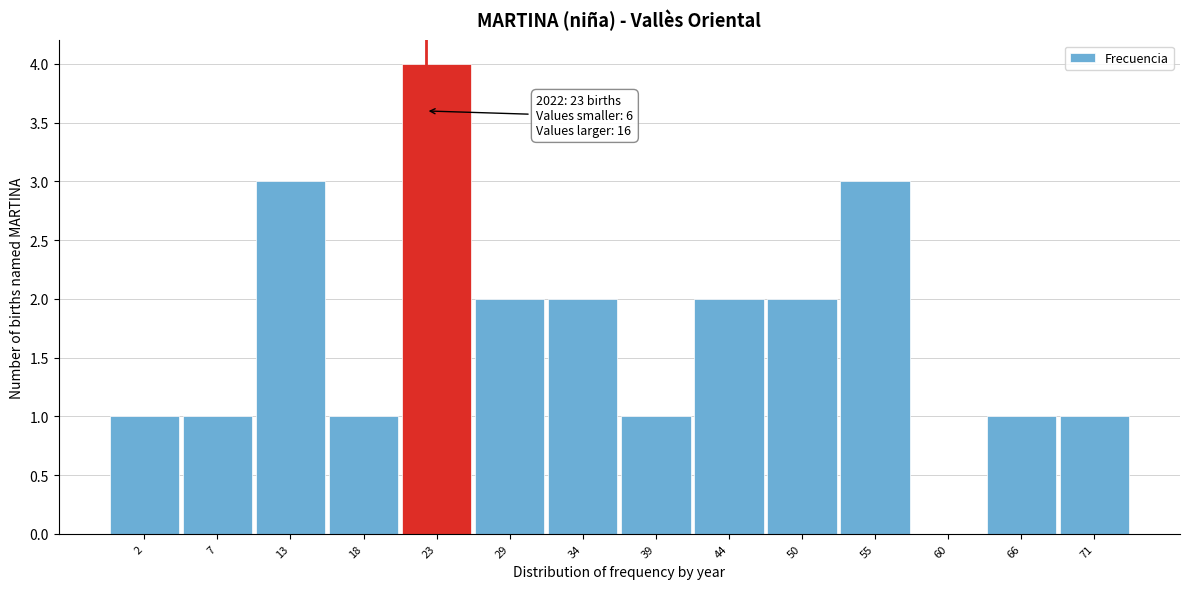

Reading left to right, what are all the values shown in this chart?

2=1	7=1	13=3	18=1	23=4	29=2	34=2	39=1	44=2	50=2	55=3	60=0	66=1	71=1